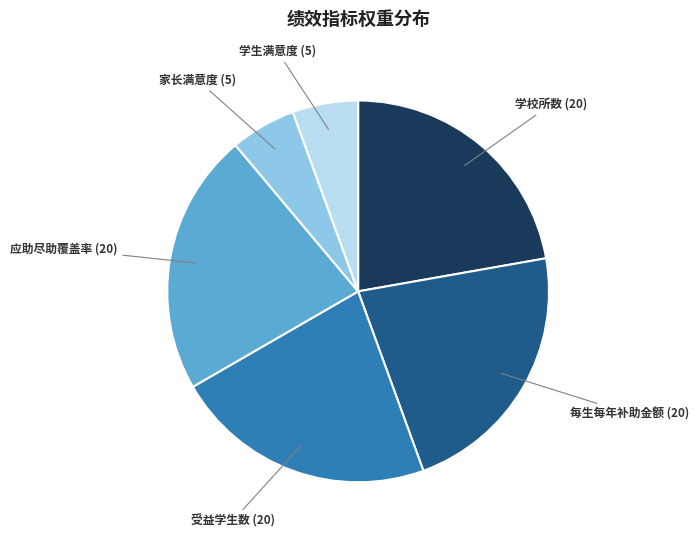

The 每生每年补助金额 slice represents 22% of the pie. True or false?

True